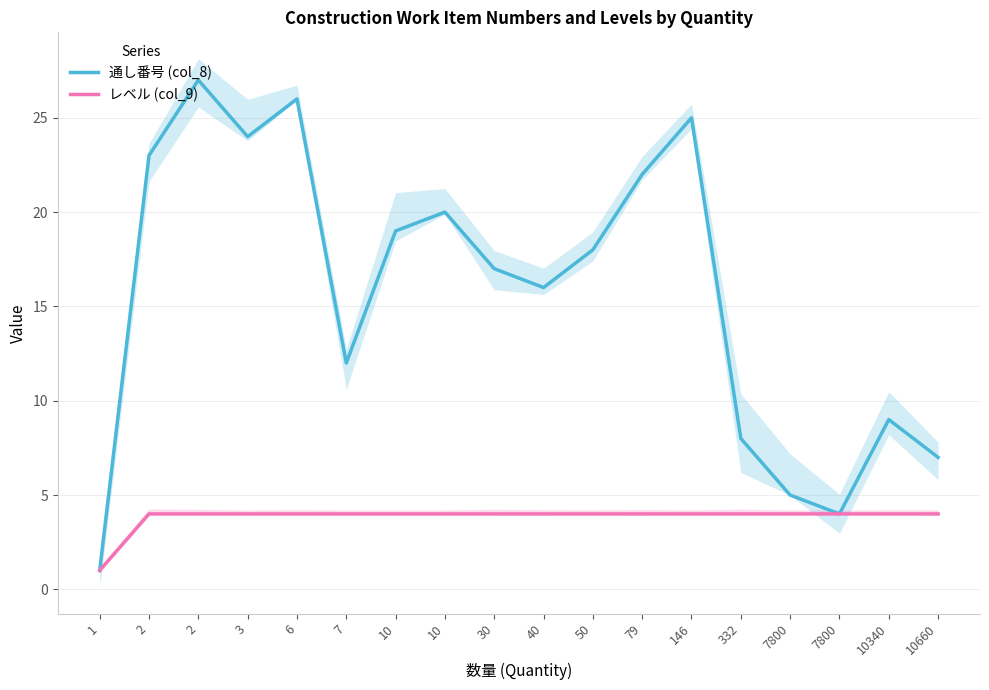

At how many categories does at least one series exceed 9?

12